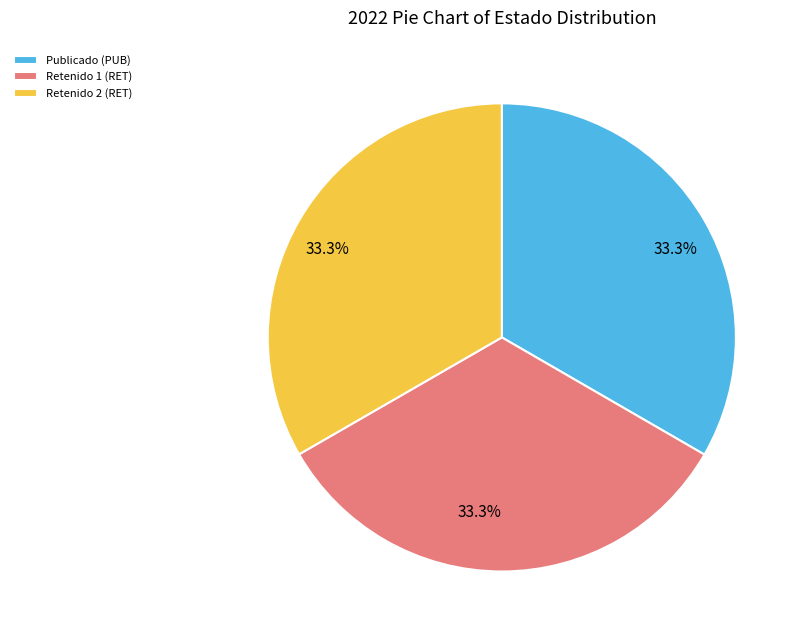

How many segments does this pie chart have?

3